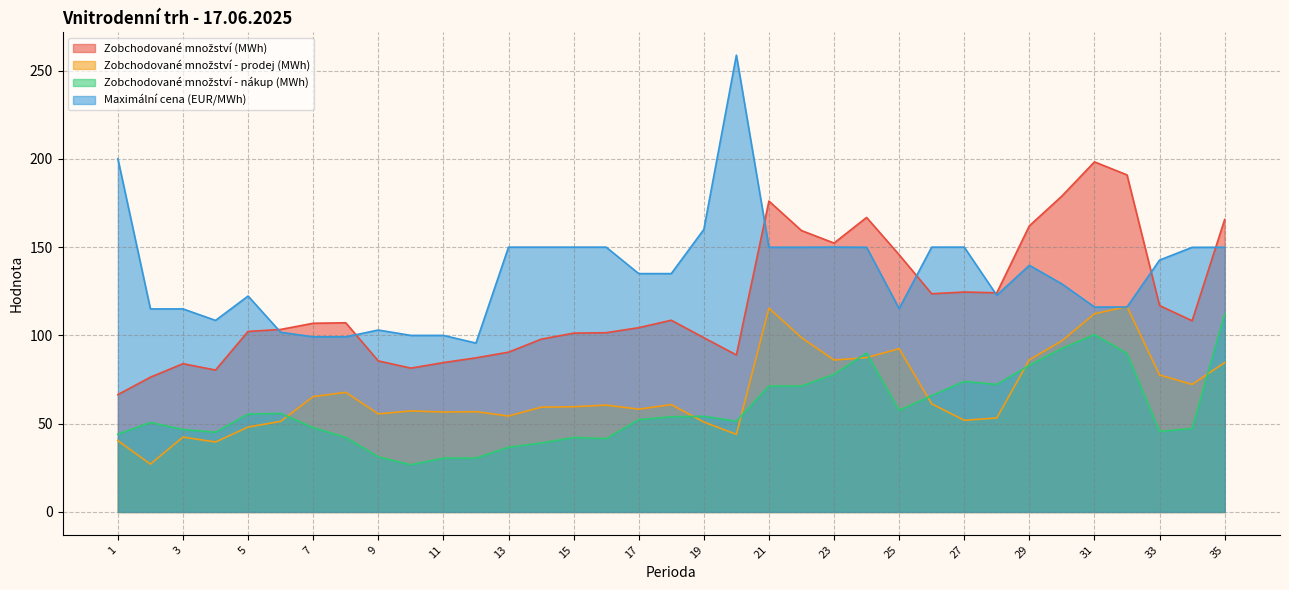

At which label does Maximální cena (EUR/MWh) first exceed 135?

1